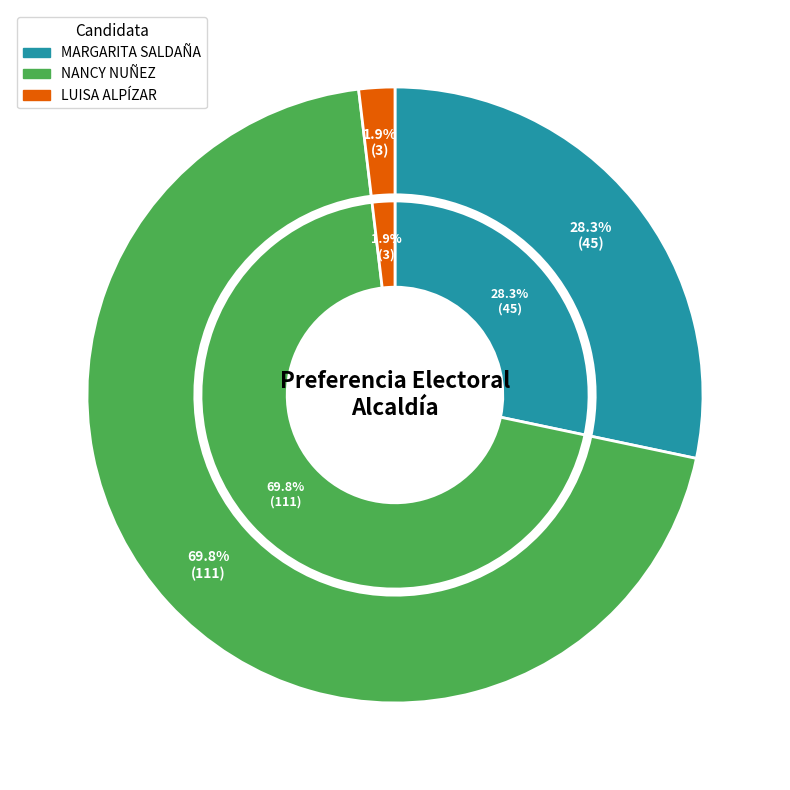

How many slices are in this pie chart?

3